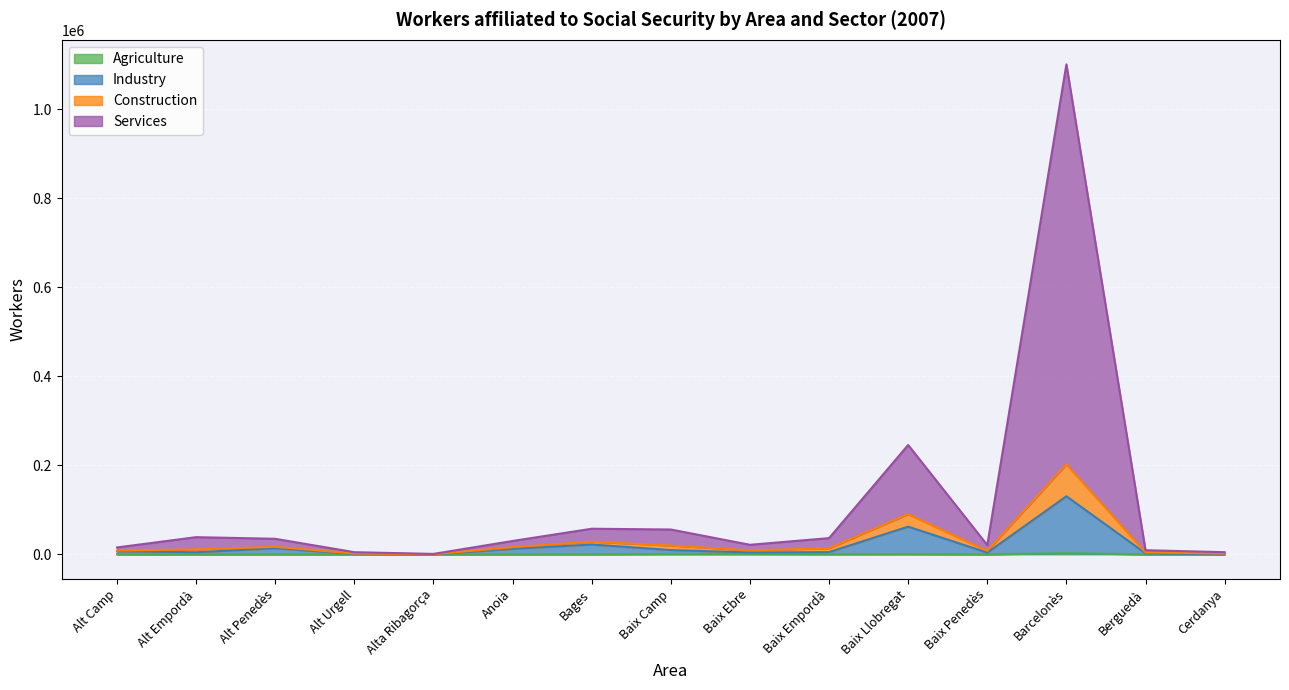

True or false: Agriculture and Construction cross at least once.

False